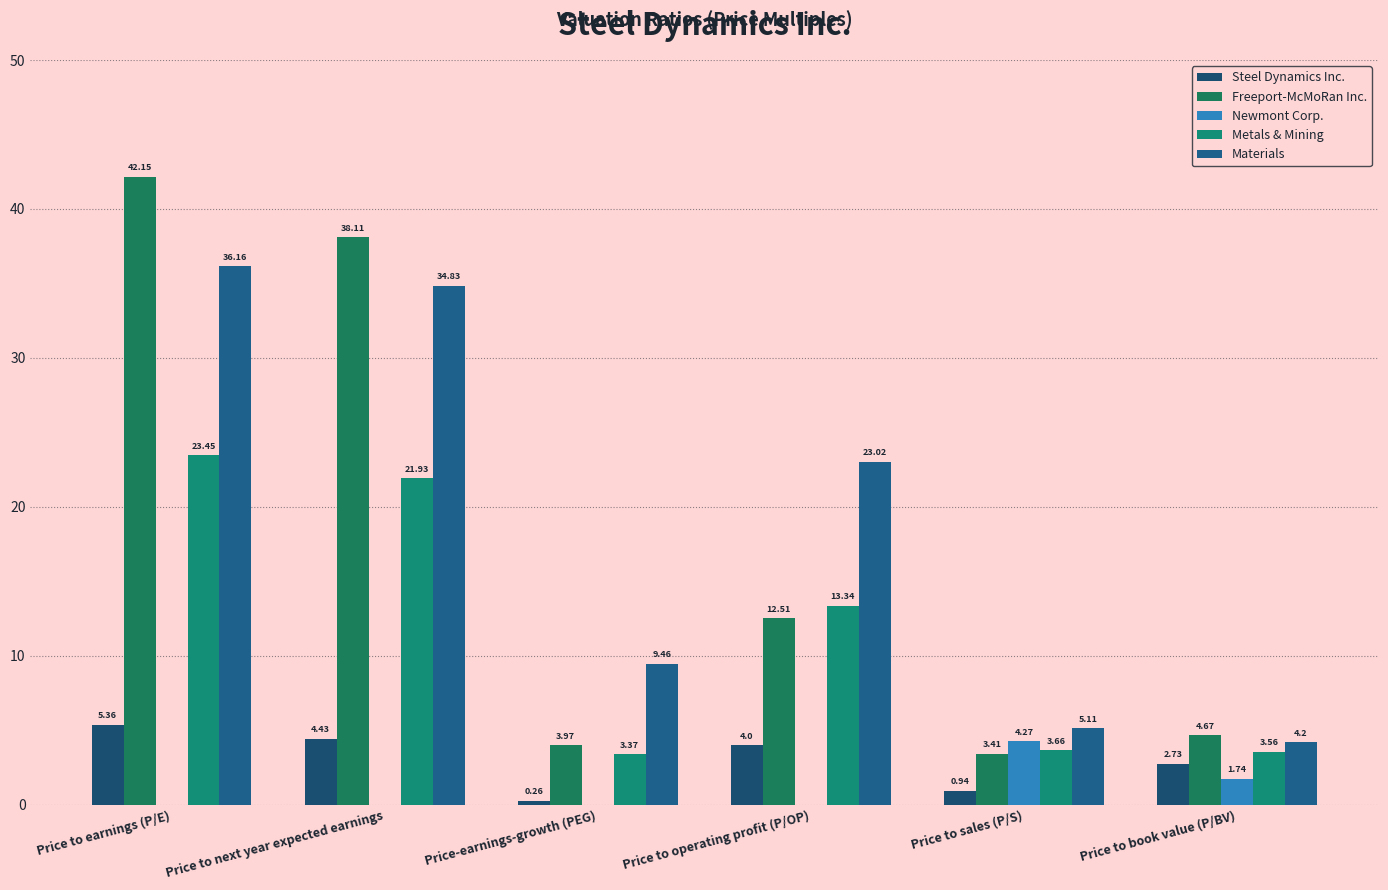

What is the difference between the maximum and minimum values in the Metals & Mining series?

20.1